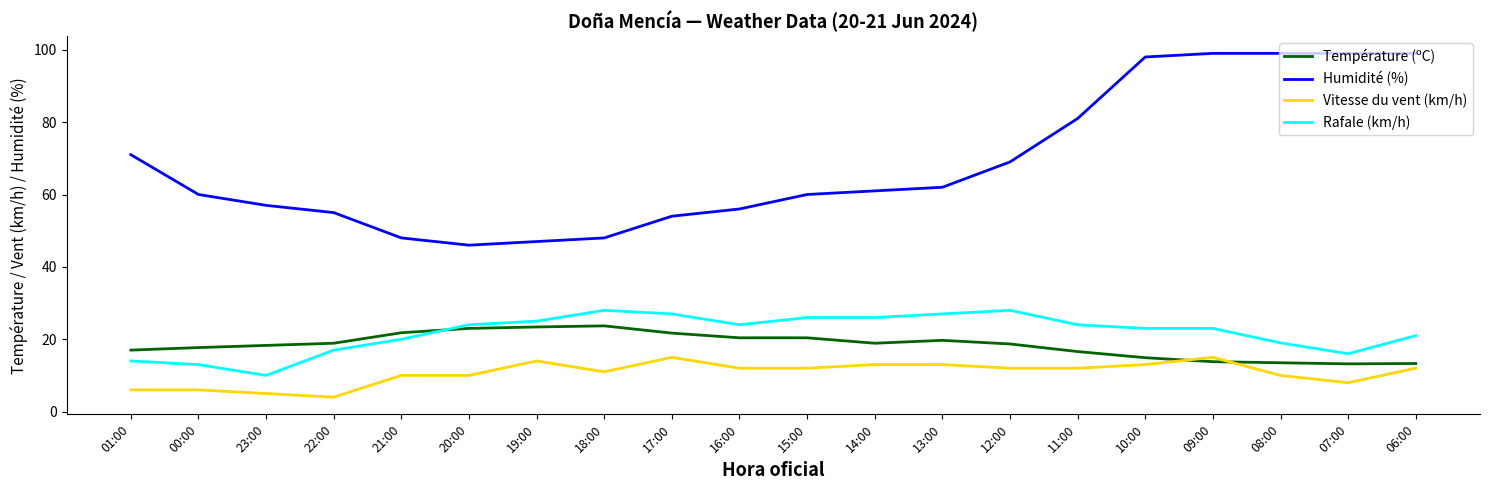

What is the maximum value for Vitesse du vent (km/h)?

15.0